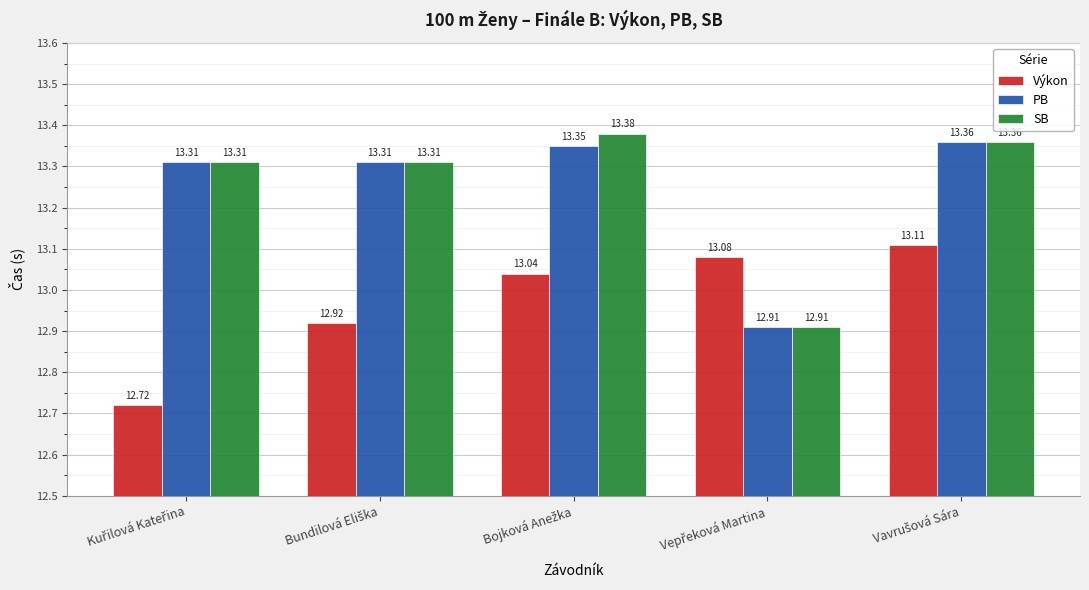

What is the smallest value displayed?

12.7